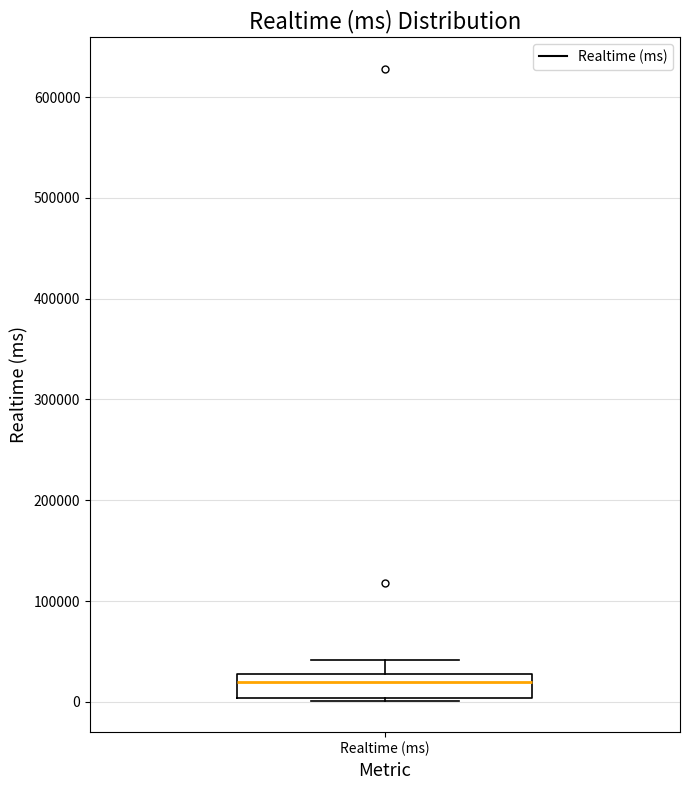

Where does the upper whisker of the box for Realtime (ms) end on the y-axis? The values are not printed on the chart, so give them approximately, as read against the axis.

40000